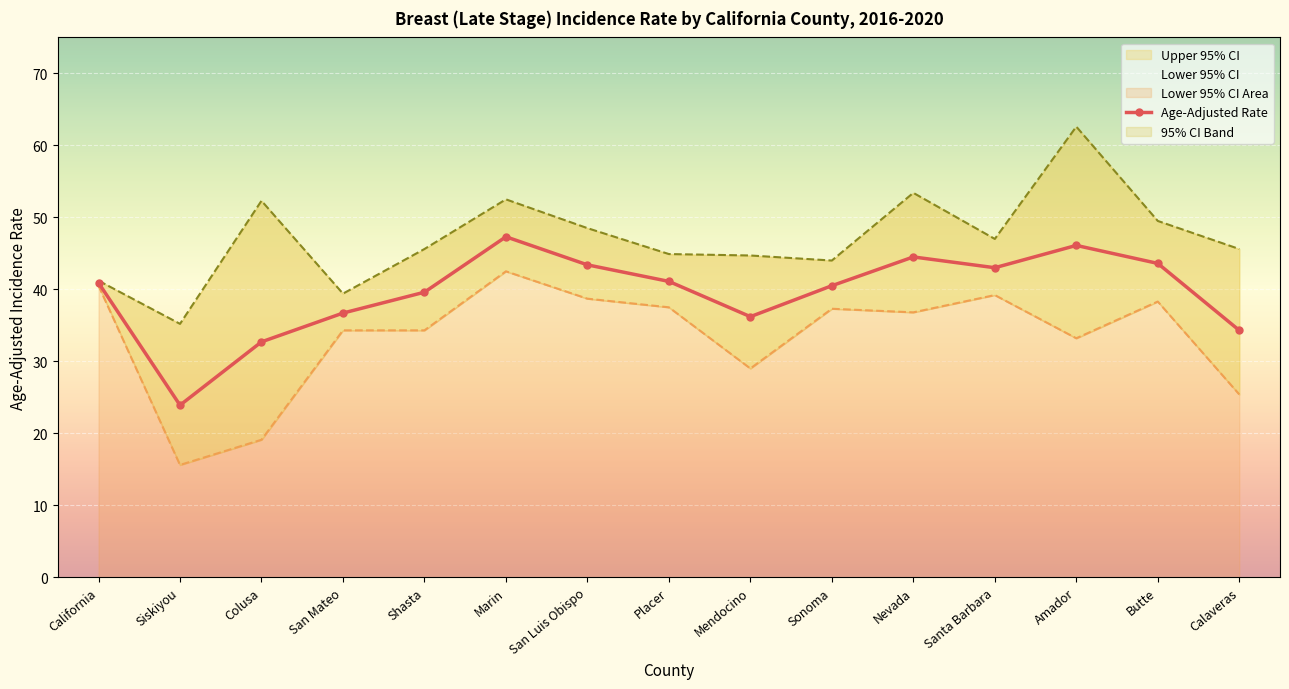

What is the label of the 6th point from the right?

Sonoma